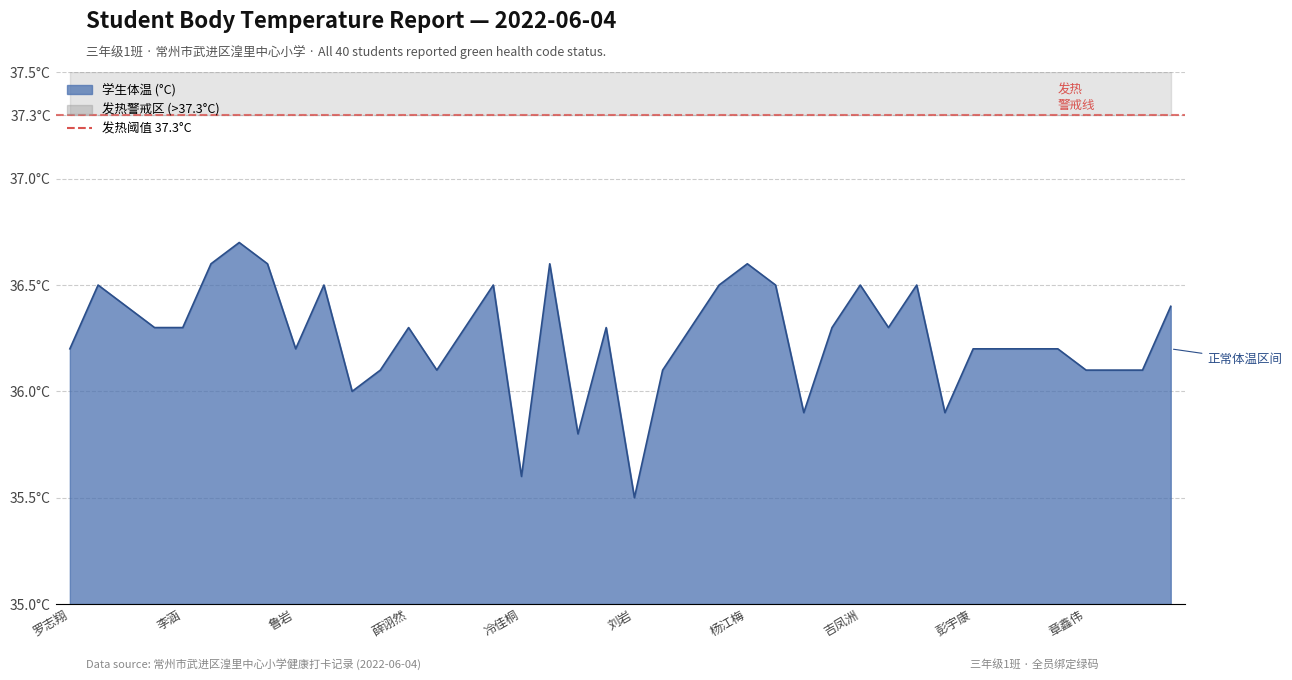

What is the difference between the maximum and minimum values?

1.2